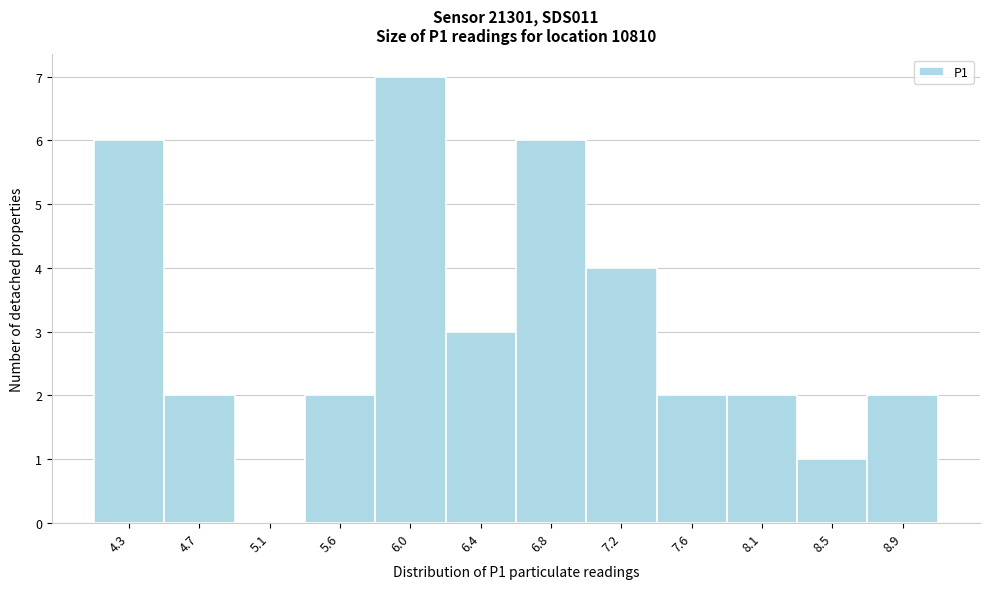

Over which range of the x-axis is the bar tallest?

5.75 to 6.20